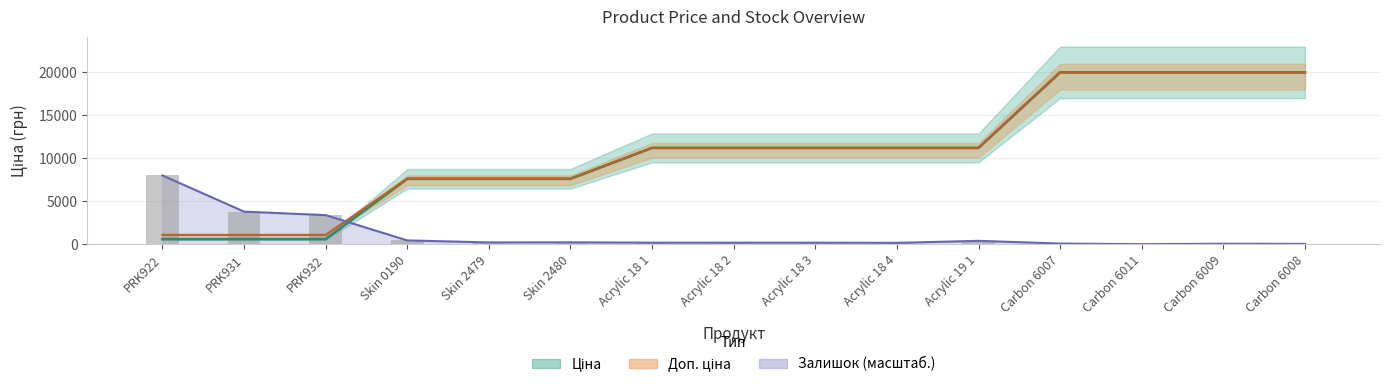

At how many categories does at least one series exceed 19250?

4